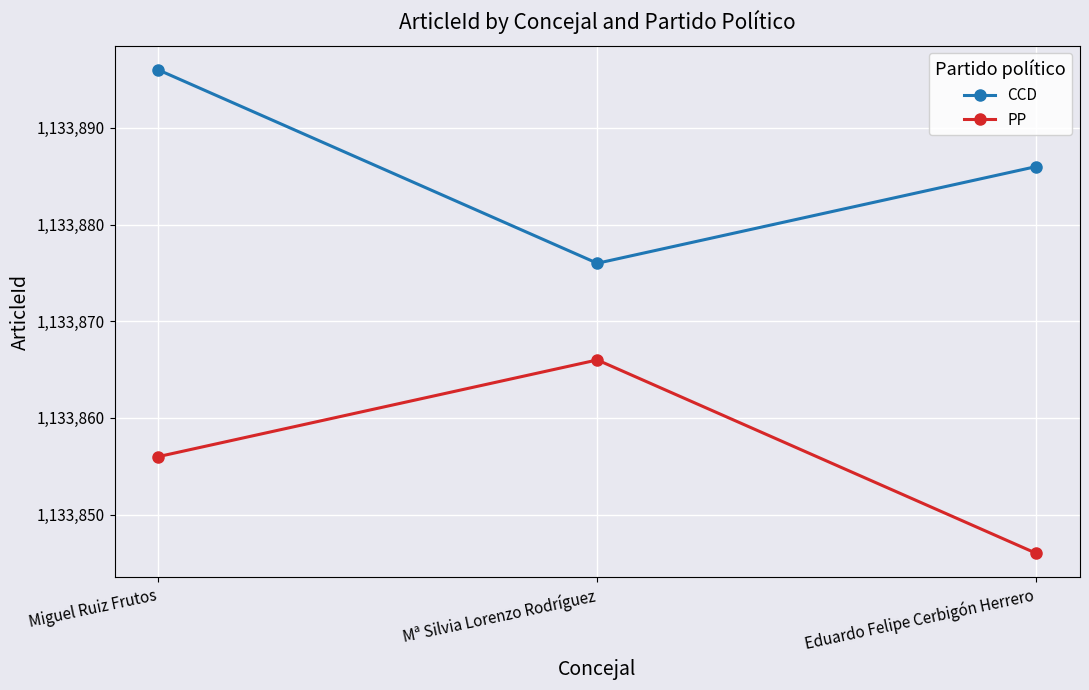

What is the lowest value of the CCD series?

1133876